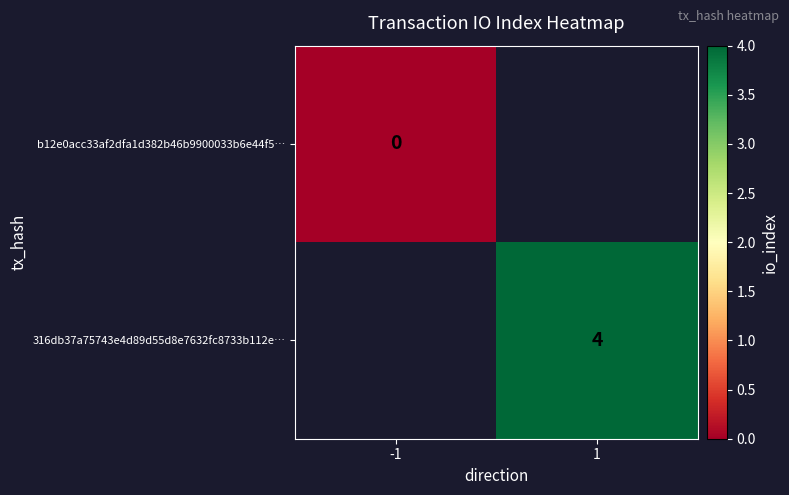

How many distinct data groups are displayed?

2